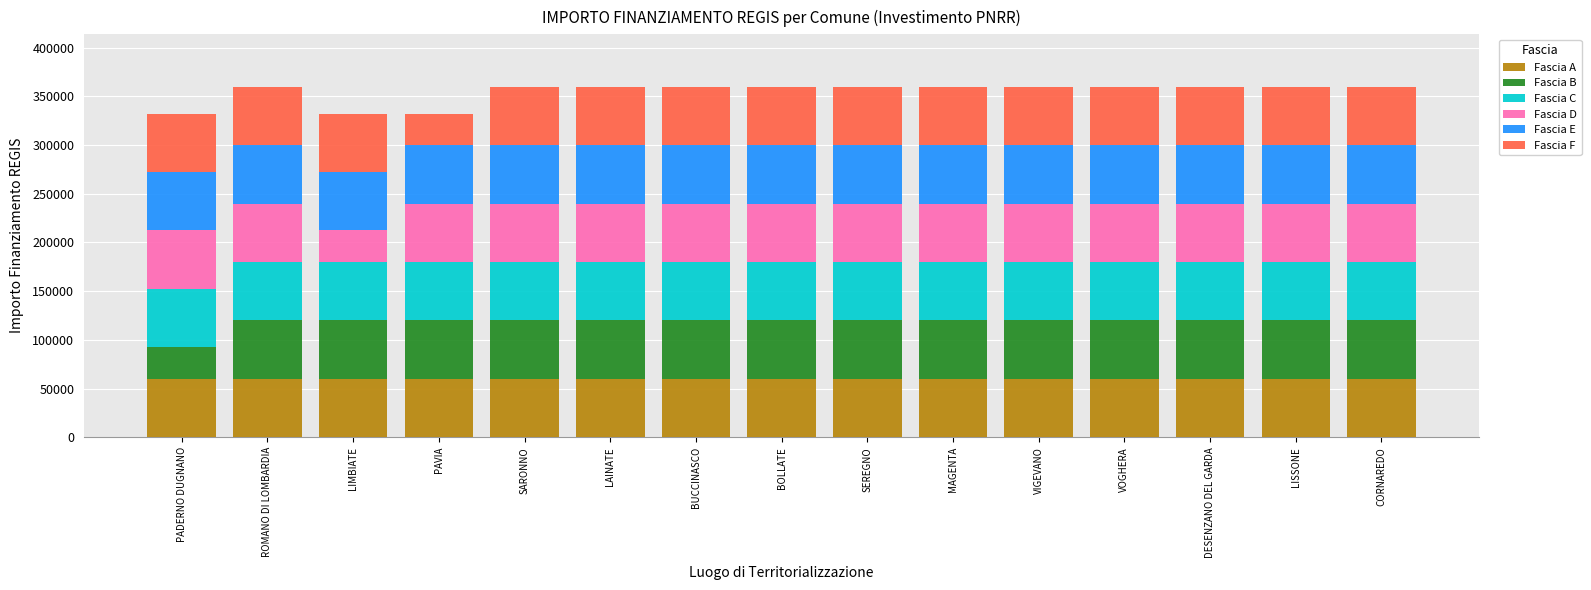

The Fascia A series shows 25656 at VIGEVANO. True or false?

False